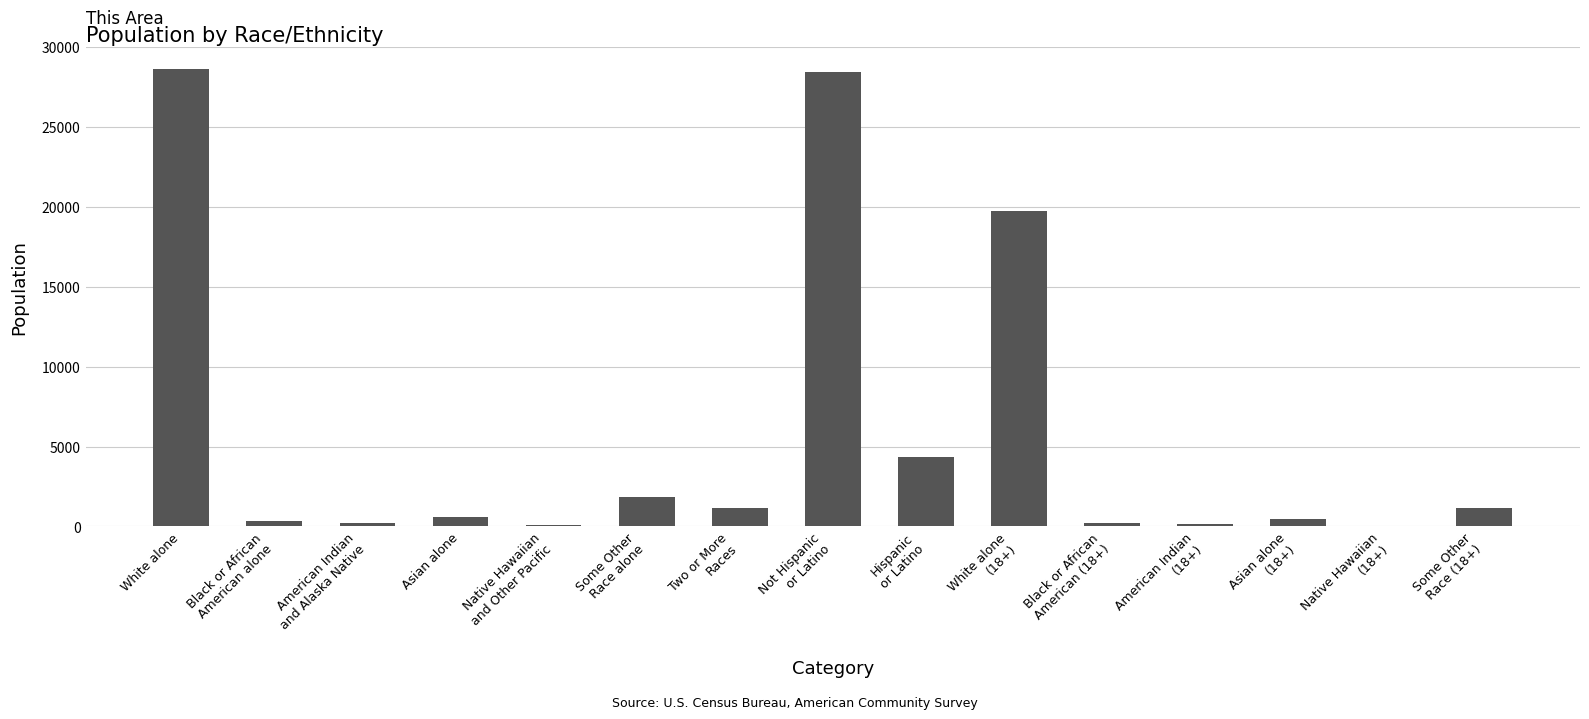

What is the sum of all values?

87555